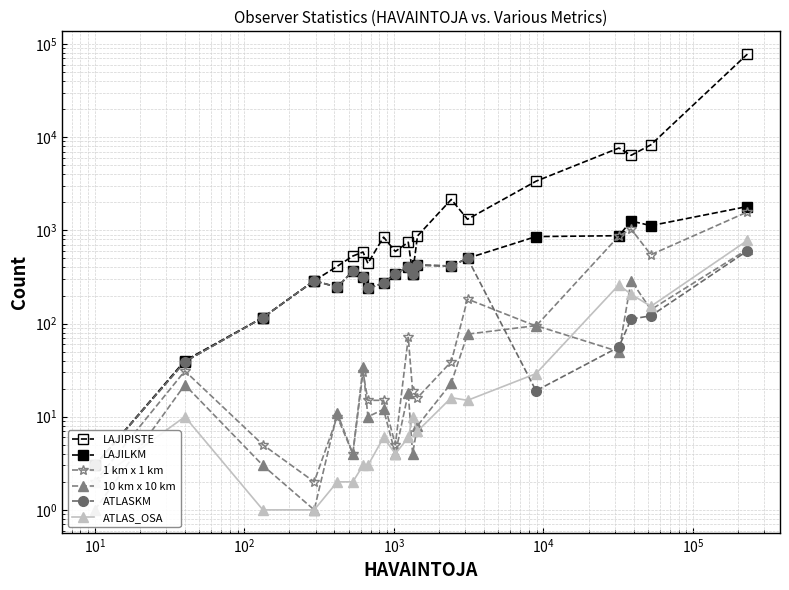

How many series are shown in this chart?

6